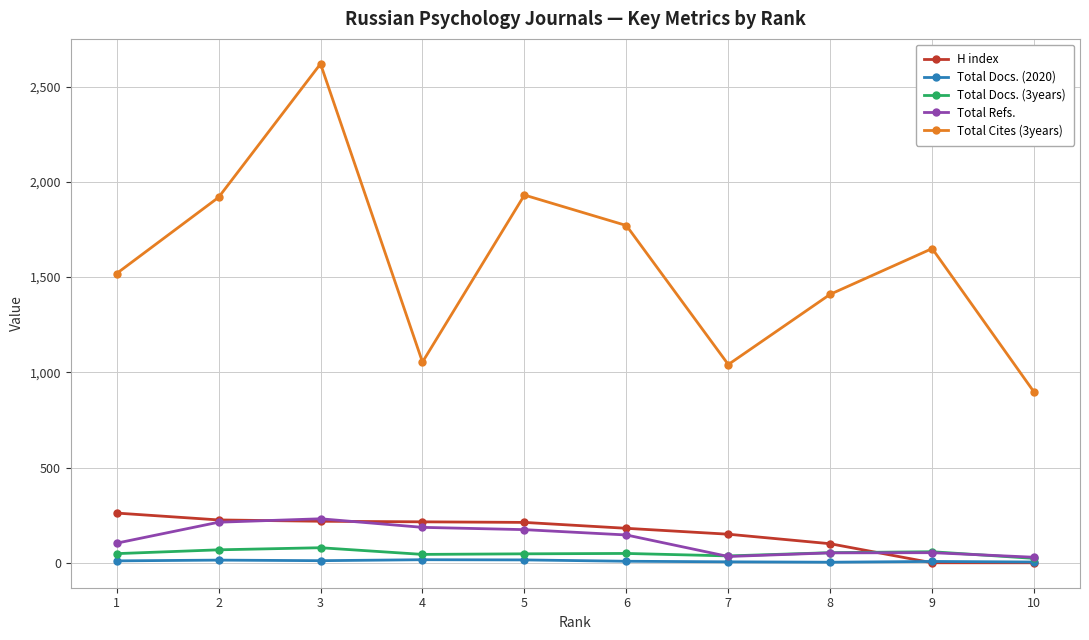

True or false: Total Cites (3years) and H index cross at least once.

False